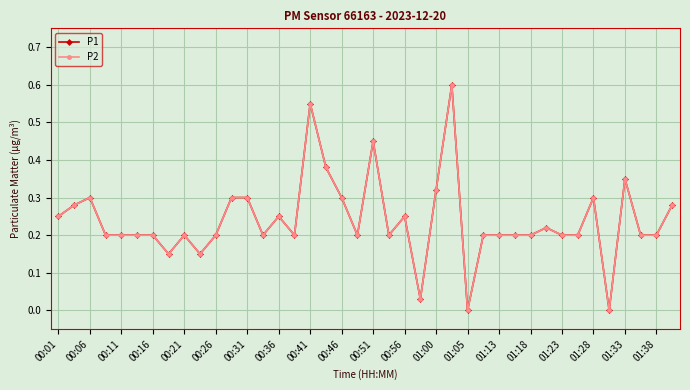

Where is P2 nearest to the value 0?

01:05